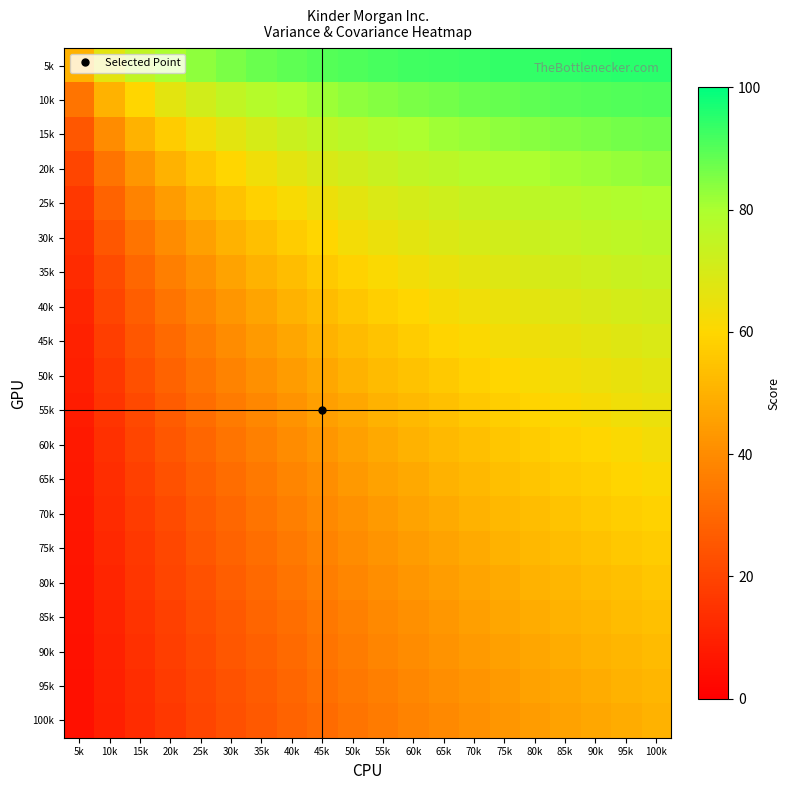

Reading left to right, list all the values displayed in this chart.

5k: 5k=50.0	10k=66.7	15k=75.0	20k=80.0	25k=83.3	30k=85.7	35k=87.5	40k=88.9	45k=90.0	50k=90.9	55k=91.7	60k=92.3	65k=92.9	70k=93.3	75k=93.8	80k=94.1	85k=94.4	90k=94.7	95k=95.0	100k=95.2
10k: 5k=33.3	10k=50.0	15k=60.0	20k=66.7	25k=71.4	30k=75.0	35k=77.8	40k=80.0	45k=81.8	50k=83.3	55k=84.6	60k=85.7	65k=86.7	70k=87.5	75k=88.2	80k=88.9	85k=89.5	90k=90.0	95k=90.5	100k=90.9
15k: 5k=25.0	10k=40.0	15k=50.0	20k=57.1	25k=62.5	30k=66.7	35k=70.0	40k=72.7	45k=75.0	50k=76.9	55k=78.6	60k=80.0	65k=81.2	70k=82.4	75k=83.3	80k=84.2	85k=85.0	90k=85.7	95k=86.4	100k=87.0
20k: 5k=20.0	10k=33.3	15k=42.9	20k=50.0	25k=55.6	30k=60.0	35k=63.6	40k=66.7	45k=69.2	50k=71.4	55k=73.3	60k=75.0	65k=76.5	70k=77.8	75k=78.9	80k=80.0	85k=81.0	90k=81.8	95k=82.6	100k=83.3
25k: 5k=16.7	10k=28.6	15k=37.5	20k=44.4	25k=50.0	30k=54.5	35k=58.3	40k=61.5	45k=64.3	50k=66.7	55k=68.8	60k=70.6	65k=72.2	70k=73.7	75k=75.0	80k=76.2	85k=77.3	90k=78.3	95k=79.2	100k=80.0
30k: 5k=14.3	10k=25.0	15k=33.3	20k=40.0	25k=45.5	30k=50.0	35k=53.8	40k=57.1	45k=60.0	50k=62.5	55k=64.7	60k=66.7	65k=68.4	70k=70.0	75k=71.4	80k=72.7	85k=73.9	90k=75.0	95k=76.0	100k=76.9
35k: 5k=12.5	10k=22.2	15k=30.0	20k=36.4	25k=41.7	30k=46.2	35k=50.0	40k=53.3	45k=56.2	50k=58.8	55k=61.1	60k=63.2	65k=65.0	70k=66.7	75k=68.2	80k=69.6	85k=70.8	90k=72.0	95k=73.1	100k=74.1
40k: 5k=11.1	10k=20.0	15k=27.3	20k=33.3	25k=38.5	30k=42.9	35k=46.7	40k=50.0	45k=52.9	50k=55.6	55k=57.9	60k=60.0	65k=61.9	70k=63.6	75k=65.2	80k=66.7	85k=68.0	90k=69.2	95k=70.4	100k=71.4
45k: 5k=10.0	10k=18.2	15k=25.0	20k=30.8	25k=35.7	30k=40.0	35k=43.8	40k=47.1	45k=50.0	50k=52.6	55k=55.0	60k=57.1	65k=59.1	70k=60.9	75k=62.5	80k=64.0	85k=65.4	90k=66.7	95k=67.9	100k=69.0
50k: 5k=9.1	10k=16.7	15k=23.1	20k=28.6	25k=33.3	30k=37.5	35k=41.2	40k=44.4	45k=47.4	50k=50.0	55k=52.4	60k=54.5	65k=56.5	70k=58.3	75k=60.0	80k=61.5	85k=63.0	90k=64.3	95k=65.5	100k=66.7
55k: 5k=8.3	10k=15.4	15k=21.4	20k=26.7	25k=31.2	30k=35.3	35k=38.9	40k=42.1	45k=45.0	50k=47.6	55k=50.0	60k=52.2	65k=54.2	70k=56.0	75k=57.7	80k=59.3	85k=60.7	90k=62.1	95k=63.3	100k=64.5
60k: 5k=7.7	10k=14.3	15k=20.0	20k=25.0	25k=29.4	30k=33.3	35k=36.8	40k=40.0	45k=42.9	50k=45.5	55k=47.8	60k=50.0	65k=52.0	70k=53.8	75k=55.6	80k=57.1	85k=58.6	90k=60.0	95k=61.3	100k=62.5
65k: 5k=7.1	10k=13.3	15k=18.8	20k=23.5	25k=27.8	30k=31.6	35k=35.0	40k=38.1	45k=40.9	50k=43.5	55k=45.8	60k=48.0	65k=50.0	70k=51.9	75k=53.6	80k=55.2	85k=56.7	90k=58.1	95k=59.4	100k=60.6
70k: 5k=6.7	10k=12.5	15k=17.6	20k=22.2	25k=26.3	30k=30.0	35k=33.3	40k=36.4	45k=39.1	50k=41.7	55k=44.0	60k=46.2	65k=48.1	70k=50.0	75k=51.7	80k=53.3	85k=54.8	90k=56.2	95k=57.6	100k=58.8
75k: 5k=6.2	10k=11.8	15k=16.7	20k=21.1	25k=25.0	30k=28.6	35k=31.8	40k=34.8	45k=37.5	50k=40.0	55k=42.3	60k=44.4	65k=46.4	70k=48.3	75k=50.0	80k=51.6	85k=53.1	90k=54.5	95k=55.9	100k=57.1
80k: 5k=5.9	10k=11.1	15k=15.8	20k=20.0	25k=23.8	30k=27.3	35k=30.4	40k=33.3	45k=36.0	50k=38.5	55k=40.7	60k=42.9	65k=44.8	70k=46.7	75k=48.4	80k=50.0	85k=51.5	90k=52.9	95k=54.3	100k=55.6
85k: 5k=5.6	10k=10.5	15k=15.0	20k=19.0	25k=22.7	30k=26.1	35k=29.2	40k=32.0	45k=34.6	50k=37.0	55k=39.3	60k=41.4	65k=43.3	70k=45.2	75k=46.9	80k=48.5	85k=50.0	90k=51.4	95k=52.8	100k=54.1
90k: 5k=5.3	10k=10.0	15k=14.3	20k=18.2	25k=21.7	30k=25.0	35k=28.0	40k=30.8	45k=33.3	50k=35.7	55k=37.9	60k=40.0	65k=41.9	70k=43.8	75k=45.5	80k=47.1	85k=48.6	90k=50.0	95k=51.4	100k=52.6
95k: 5k=5.0	10k=9.5	15k=13.6	20k=17.4	25k=20.8	30k=24.0	35k=26.9	40k=29.6	45k=32.1	50k=34.5	55k=36.7	60k=38.7	65k=40.6	70k=42.4	75k=44.1	80k=45.7	85k=47.2	90k=48.6	95k=50.0	100k=51.3
100k: 5k=4.8	10k=9.1	15k=13.0	20k=16.7	25k=20.0	30k=23.1	35k=25.9	40k=28.6	45k=31.0	50k=33.3	55k=35.5	60k=37.5	65k=39.4	70k=41.2	75k=42.9	80k=44.4	85k=45.9	90k=47.4	95k=48.7	100k=50.0